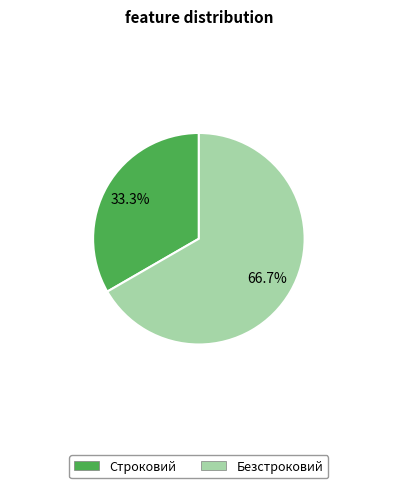

Which has a higher value, Строковий or Безстроковий?

Безстроковий